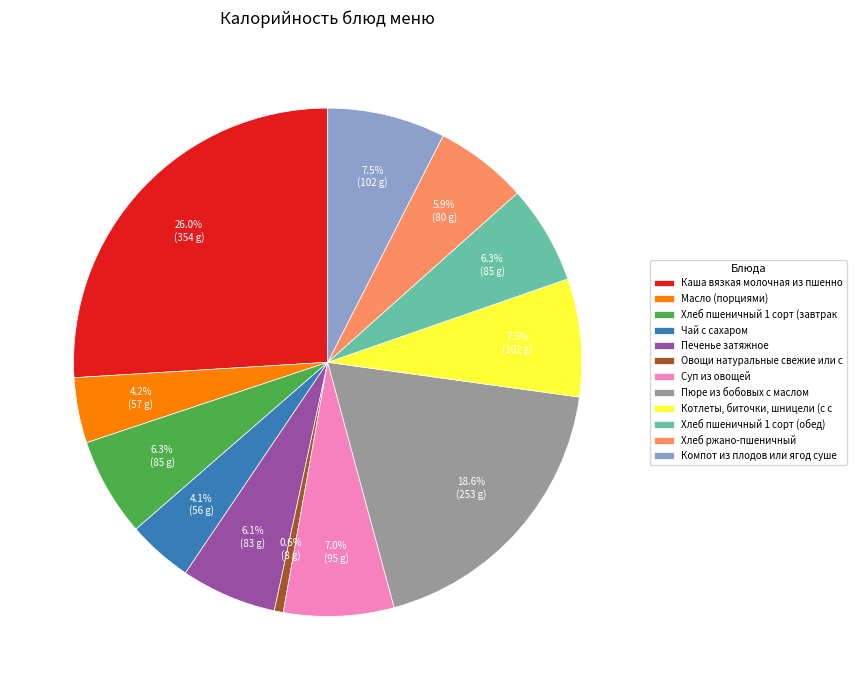

What is the ratio of the value at Котлеты, биточки, шницели (с с to the value at Компот из плодов или ягод суше?

1.0